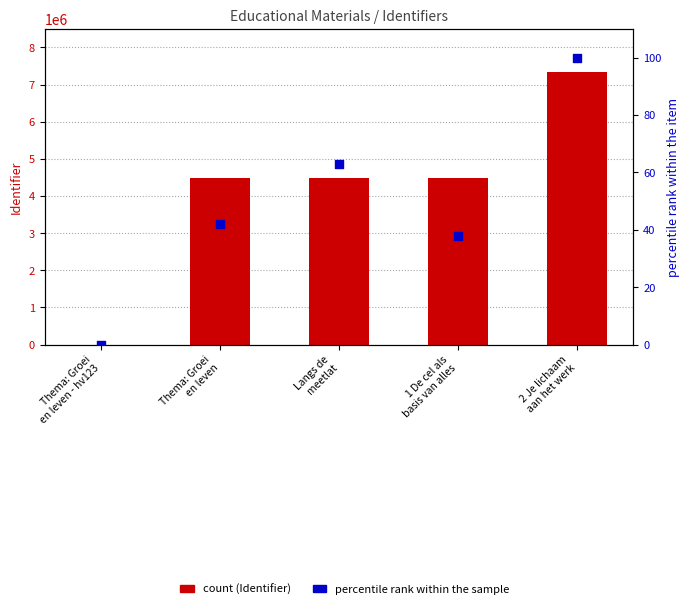

Which series has the largest total across all categories?

Identifier